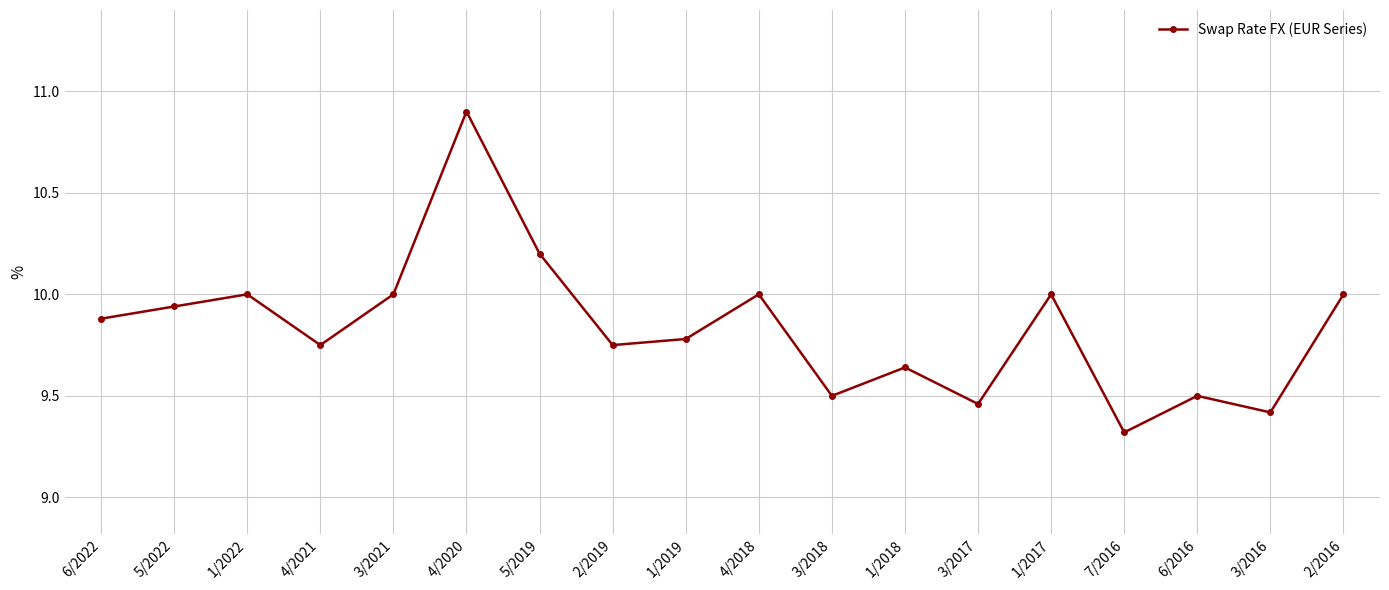

True or false: the data shows 2.9 at 2/2019.

False